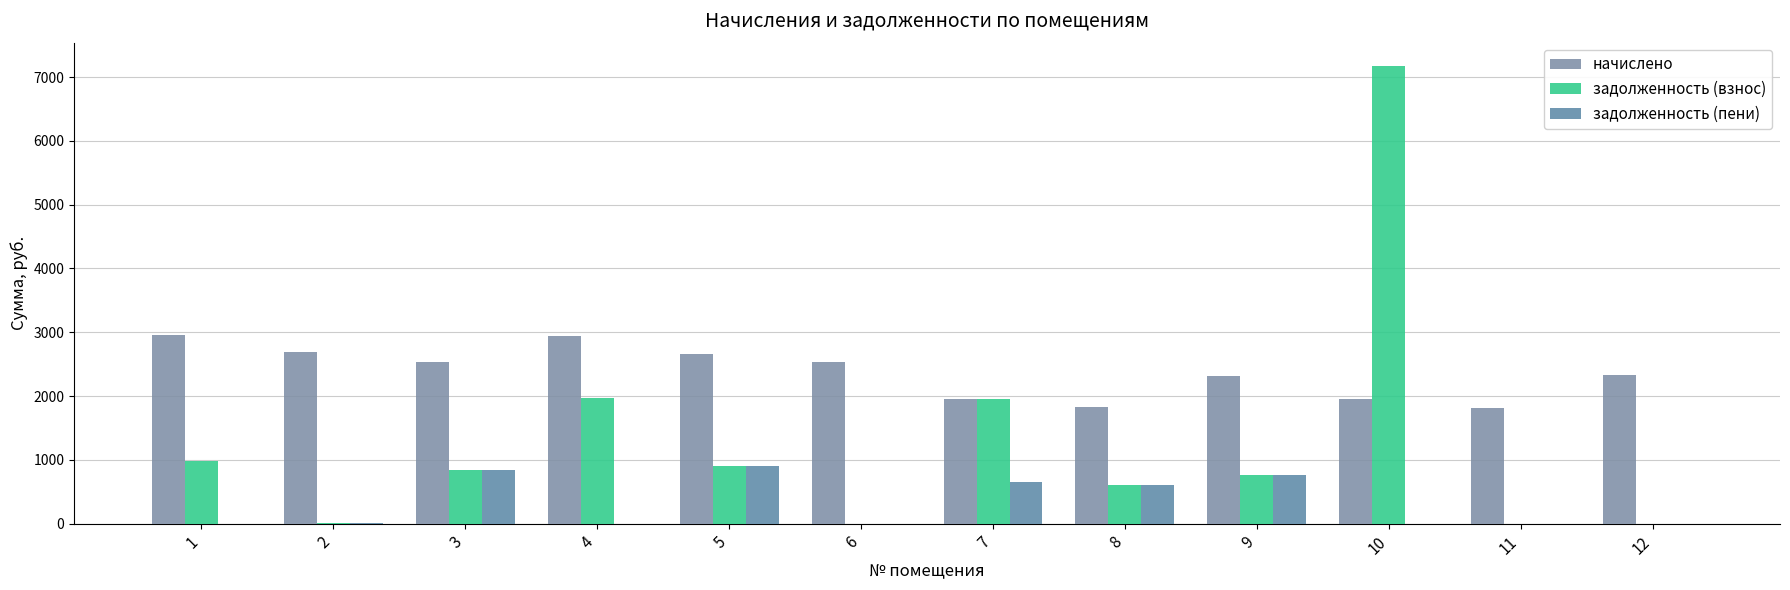

Reading left to right, what are all the values shown in this chart?

начислено: 2951.1	2690.8	2540.6	2947.5	2665.2	2529.5	1954.0	1822.0	2309.6	1954.0	1818.3	2327.9
задолженность (взнос): 983.8	11.3	846.9	1966.2	905.5	0.0	1954.0	607.3	769.9	7179.2	0.0	0.0
задолженность (пени): 0.1	11.3	846.9	0.0	905.5	0.0	651.3	607.3	769.9	0.0	0.0	0.0